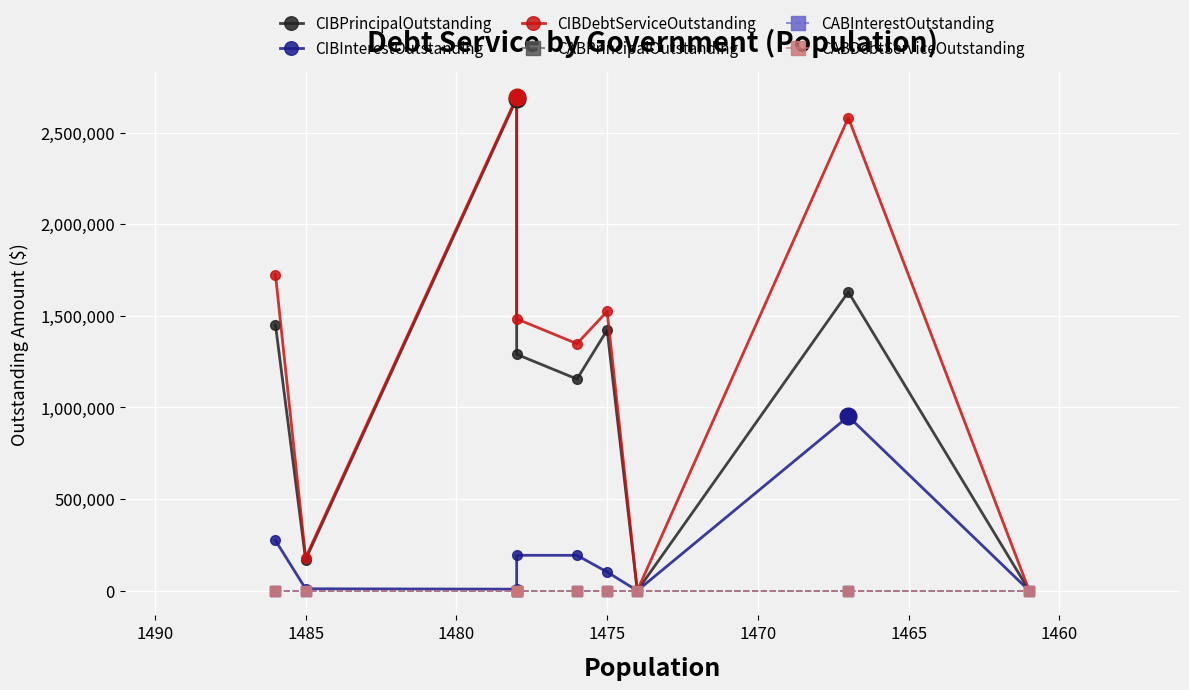

True or false: CIBInterestOutstanding and CABInterestOutstanding intersect in this chart.

False